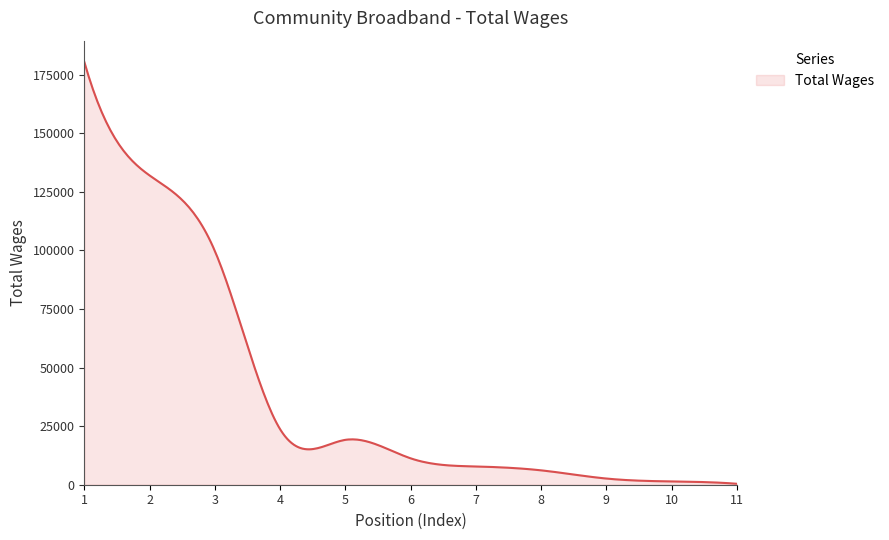

What is the smallest value displayed?

401.0